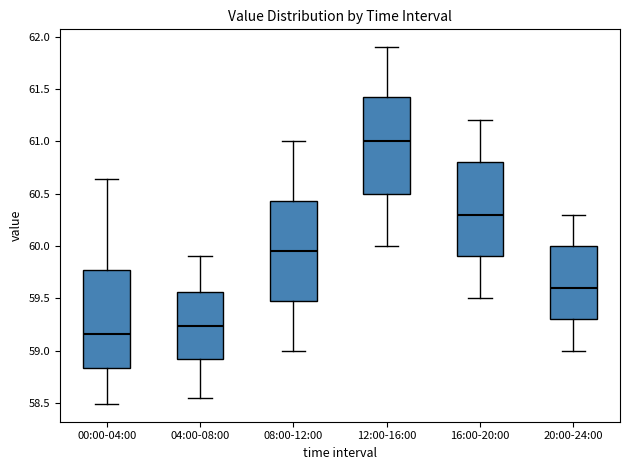

Which box has the highest median line?

12:00-16:00